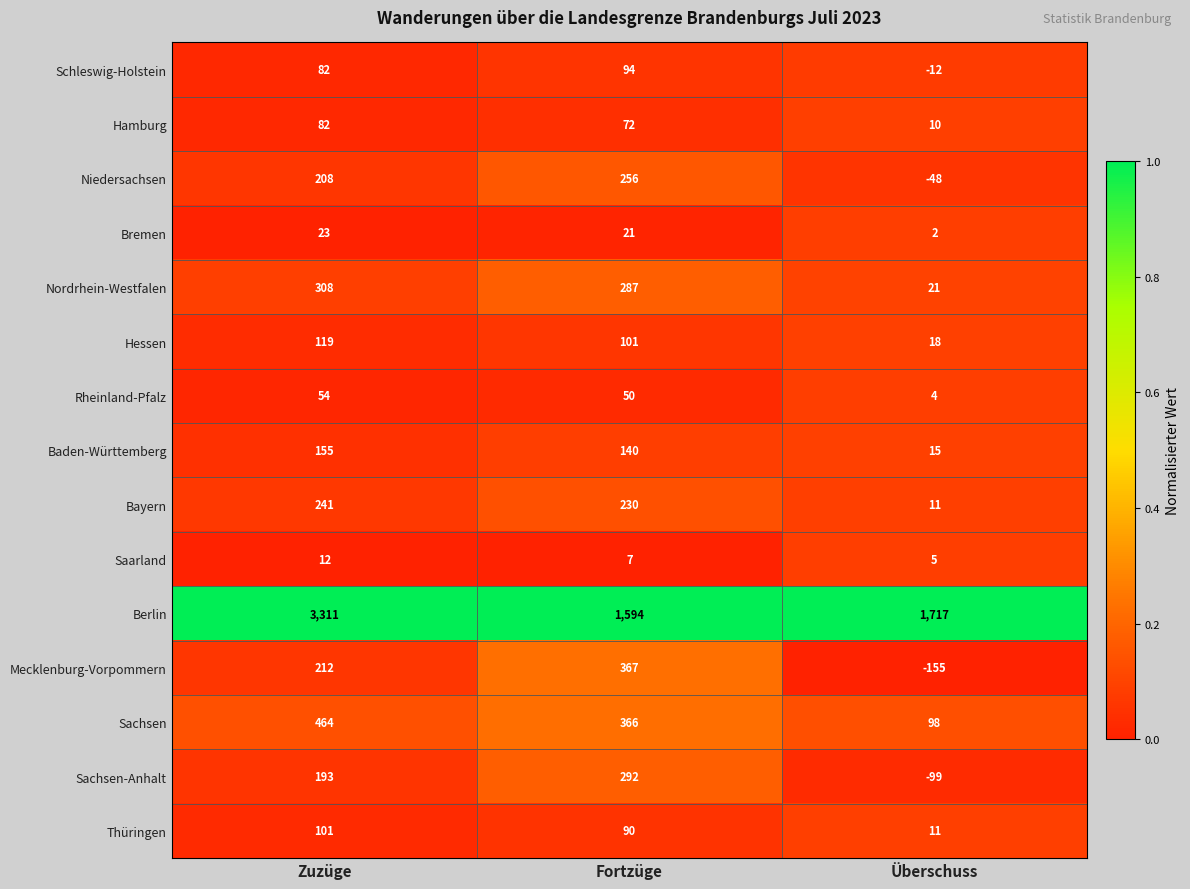

At which label is Sachsen-Anhalt closest to 96?

Zuzüge